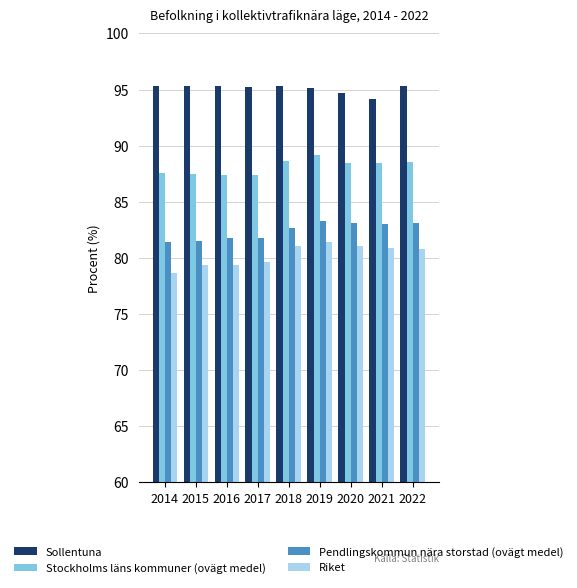

What is the approximate value of Sollentuna at 2019?

95.1